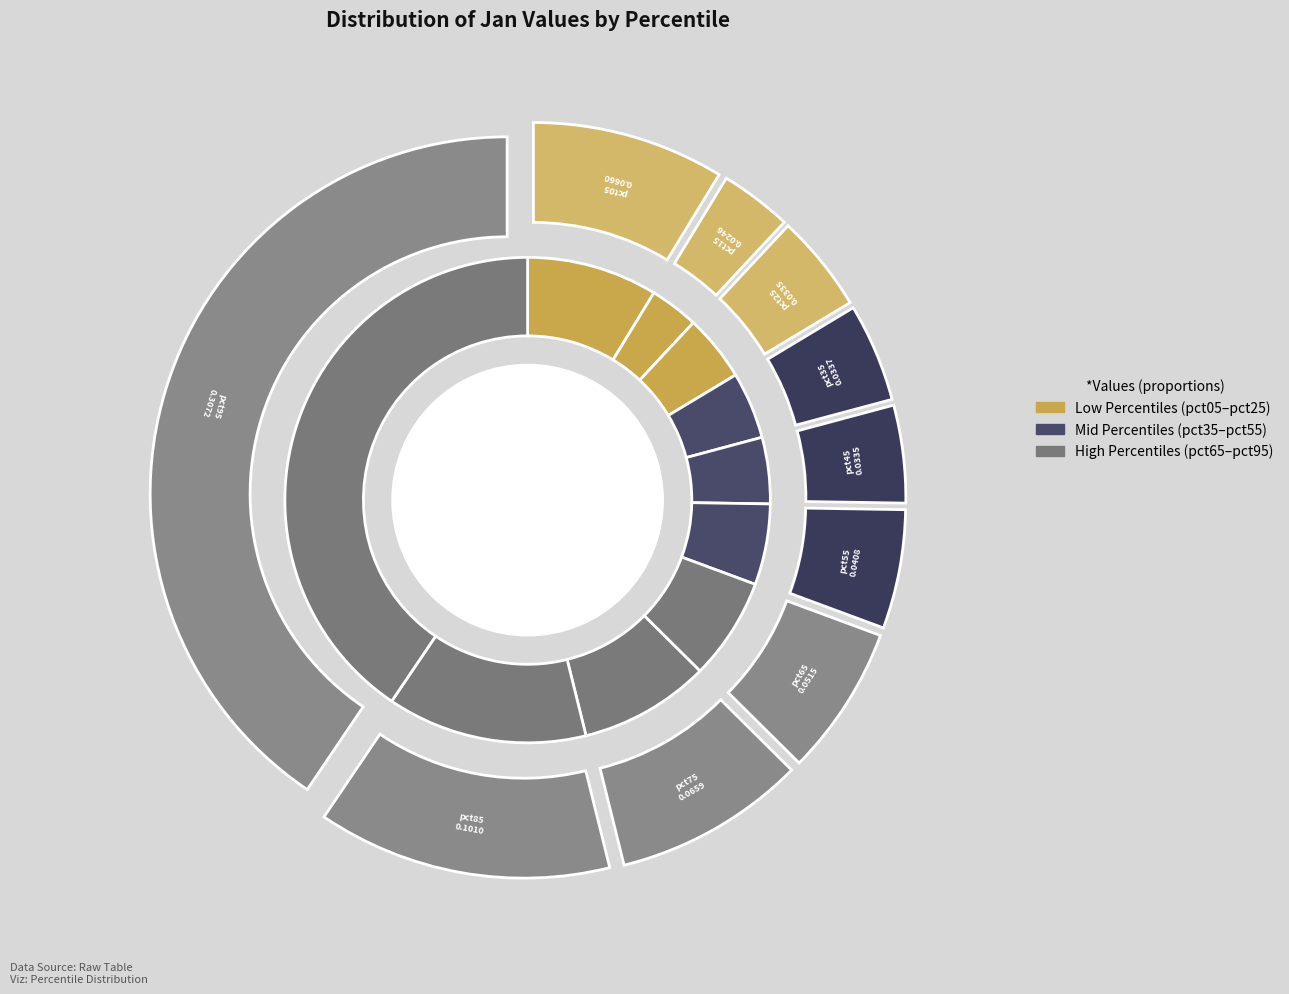

How many segments does this pie chart have?

10